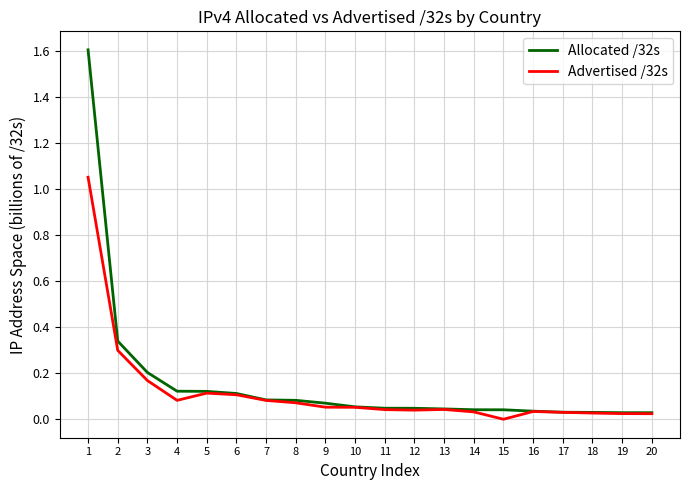

True or false: Allocated /32s has a value of 1.6 at 1.

True